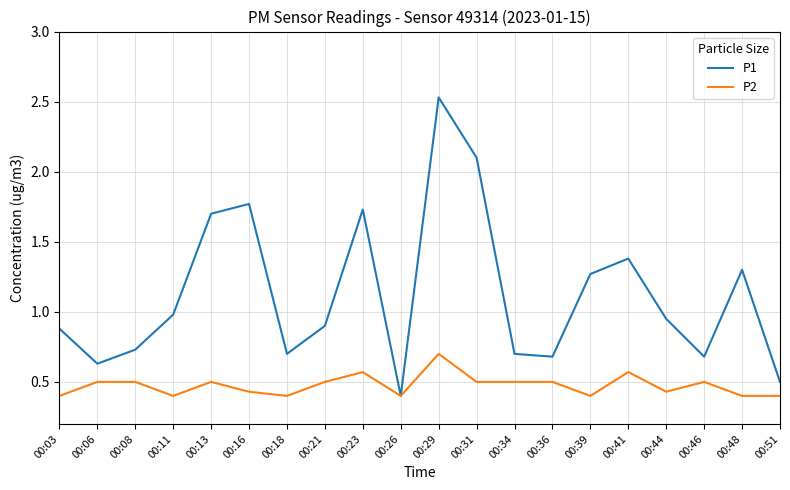

Which category has the highest value across all series?

00:29